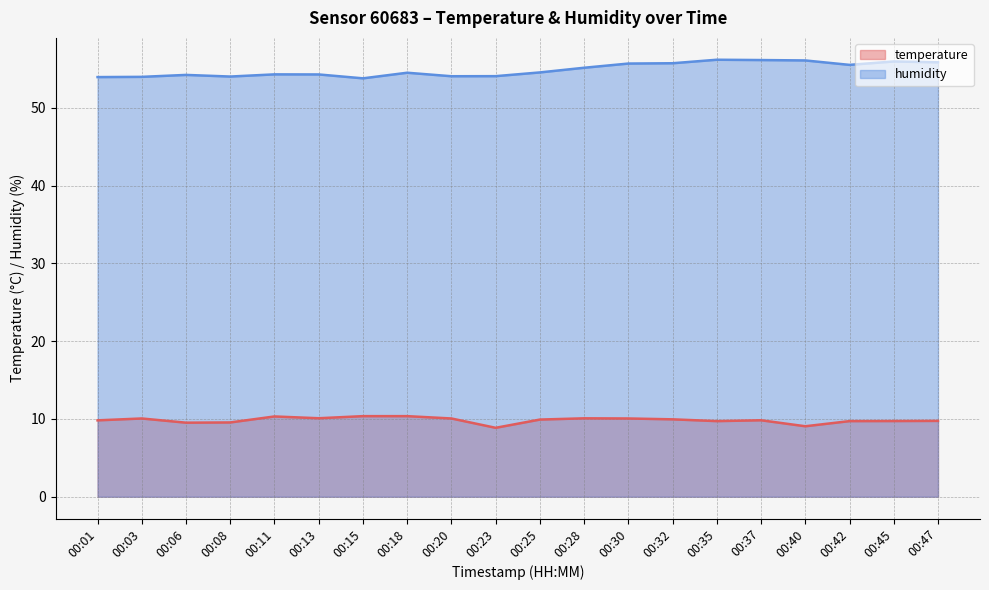

What is the spread (max minus min) of values at 00:03?

43.9